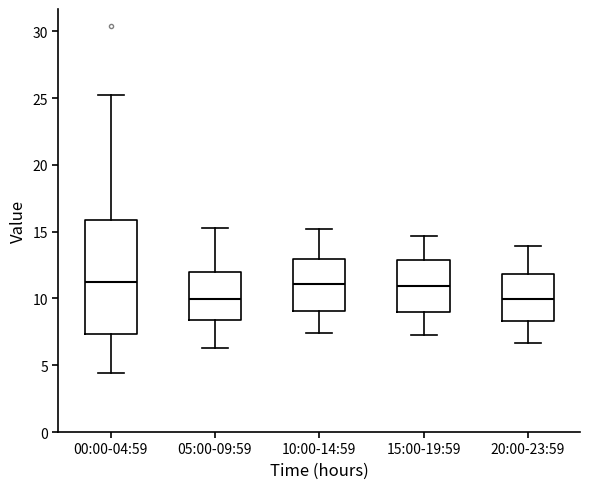

Reading left to right, read every box against the y-axis: the position of its median line, the range the box covers, and the ends of its whiskers. The values are not printed on the chart, so give them approximately, as read against the axis.

00:00-04:59: median 11.0, box 7.5 to 16.0, whiskers 4.5 to 25.0
05:00-09:59: median 10.0, box 8.5 to 12.0, whiskers 6.5 to 15.5
10:00-14:59: median 11.0, box 9.0 to 13.0, whiskers 7.5 to 15.0
15:00-19:59: median 11.0, box 9.0 to 13.0, whiskers 7.5 to 14.5
20:00-23:59: median 10.0, box 8.5 to 12.0, whiskers 6.5 to 14.0